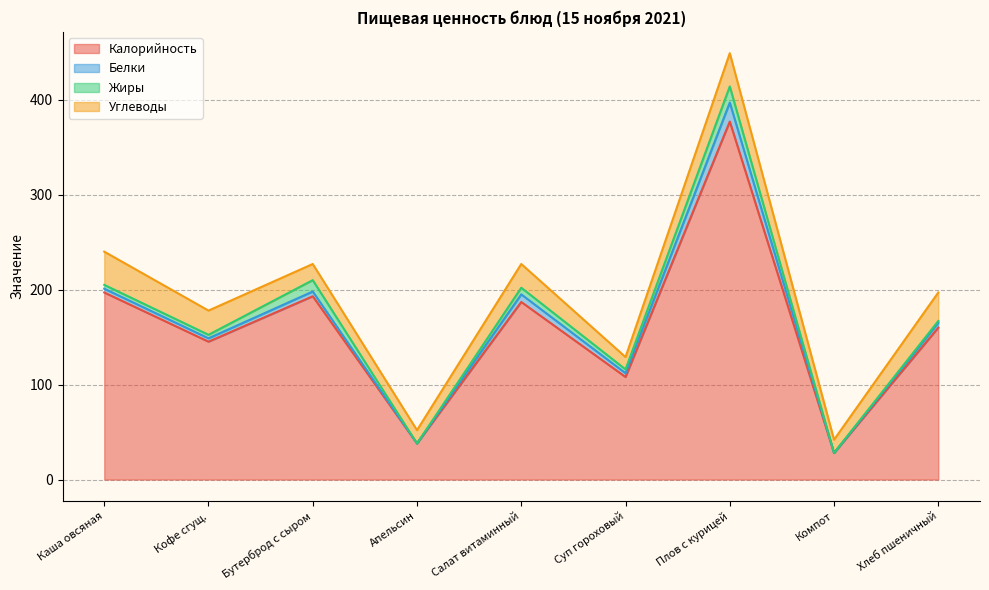

How many lines are shown in the chart?

4